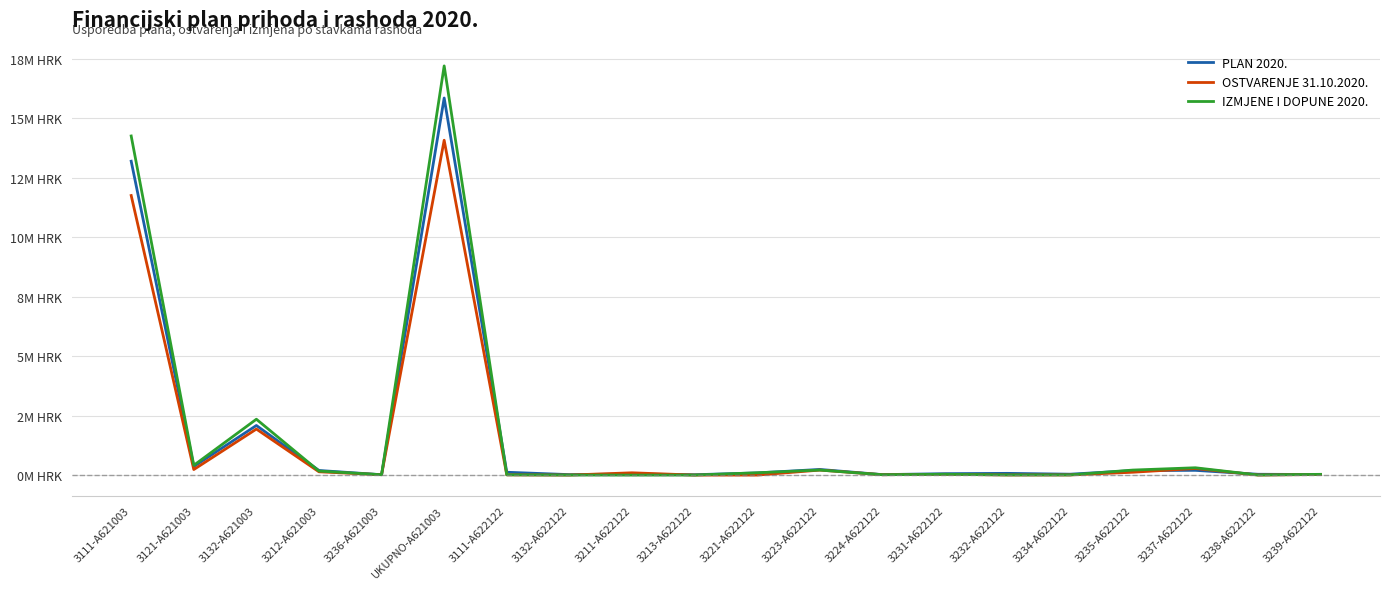

At which category does PLAN 2020. reach its first local peak?

3132-A621003